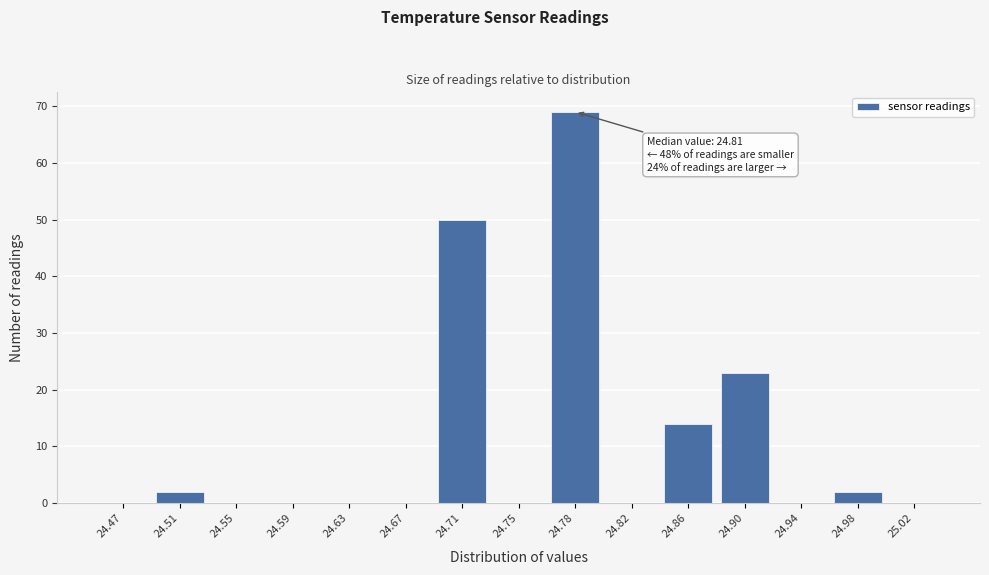

Reading right to left, extract all data points from this chart.

25.02=0	24.98=2	24.94=0	24.90=23	24.86=14	24.82=0	24.78=69	24.75=0	24.71=50	24.67=0	24.63=0	24.59=0	24.55=0	24.51=2	24.47=0